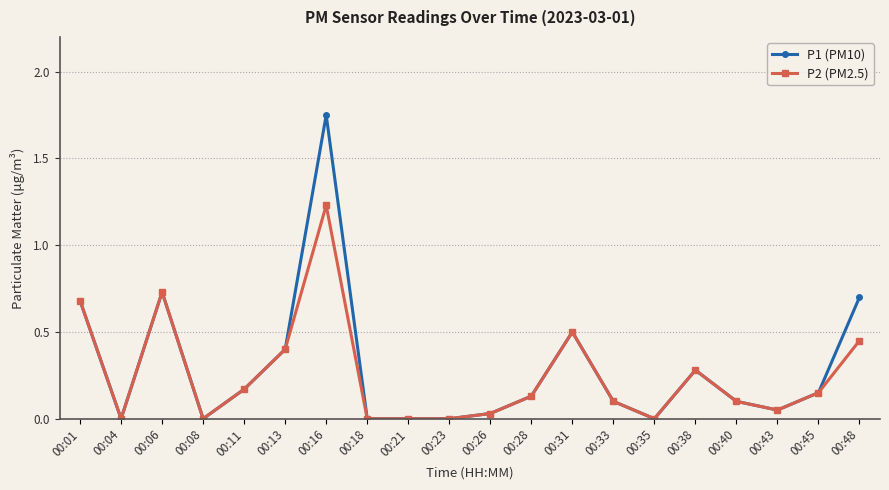

Rank the series by their maximum value, from lowest to highest.

P2 (PM2.5), P1 (PM10)